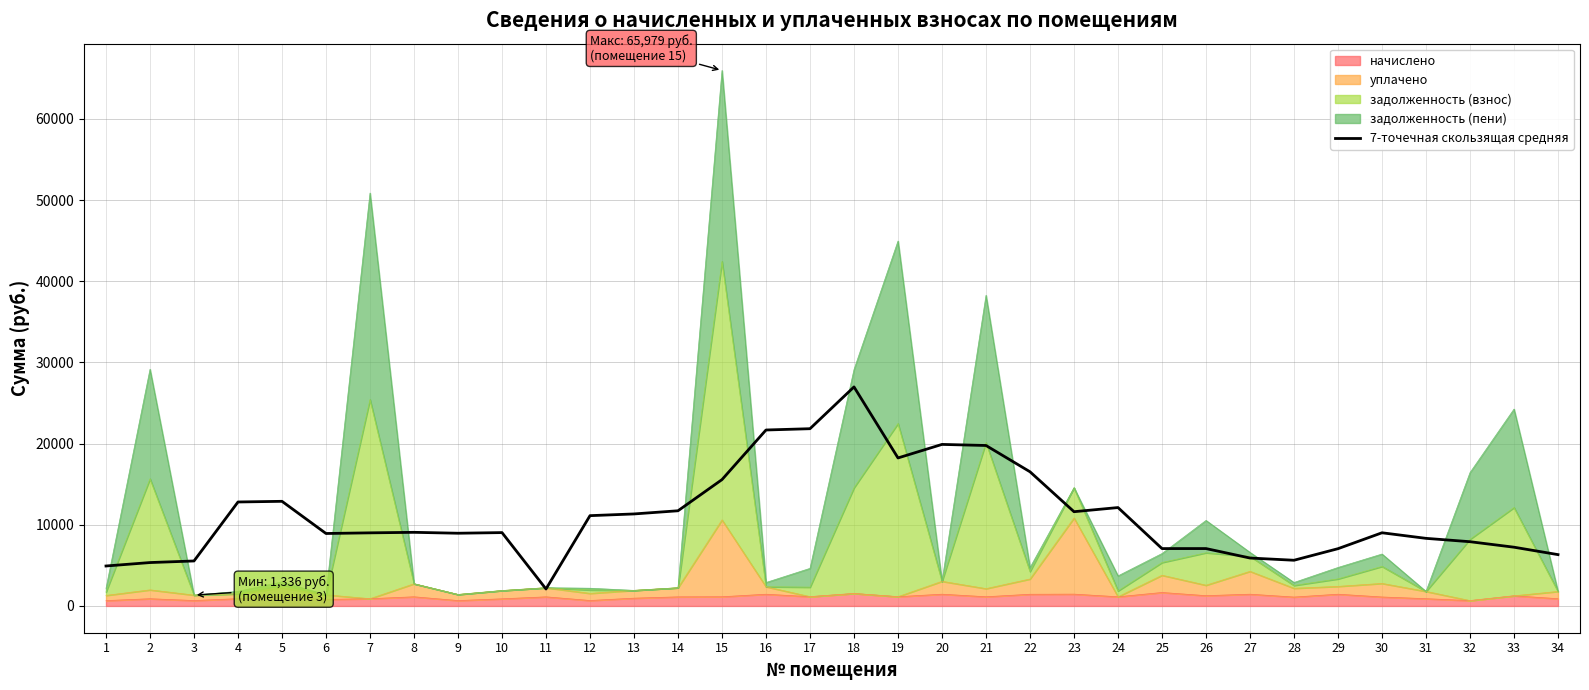

The chart shows a value of 9070.7 at 8. True or false?

True